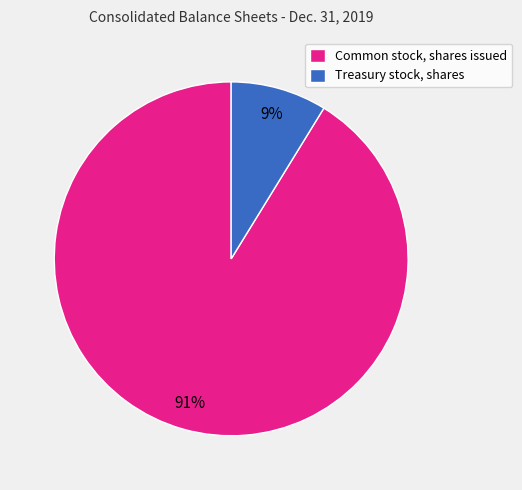

Is it true that Treasury stock, shares is 9% of the pie?

True